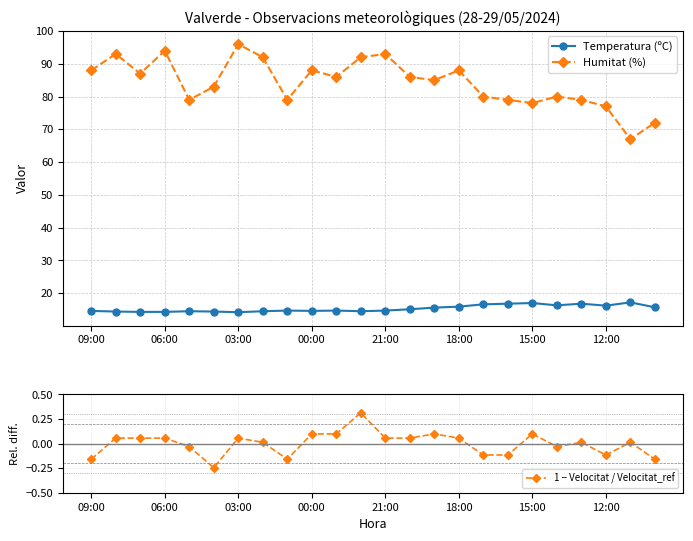

How many values in 1 − Velocitat / Velocitat_ref are below zero?

9